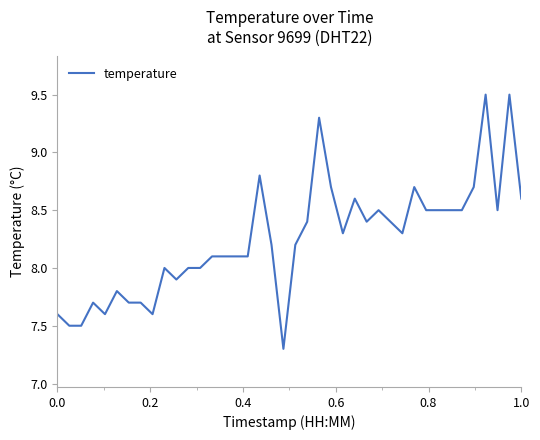

What is the maximum value shown in the chart?

9.5